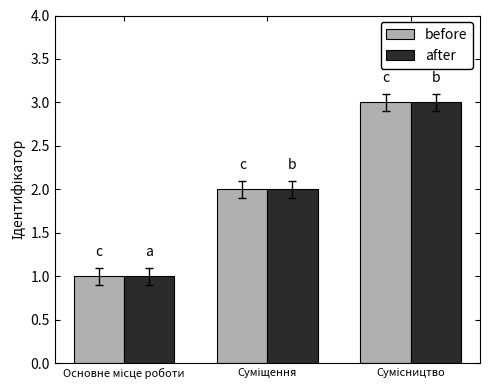

How many groups of bars are there?

3